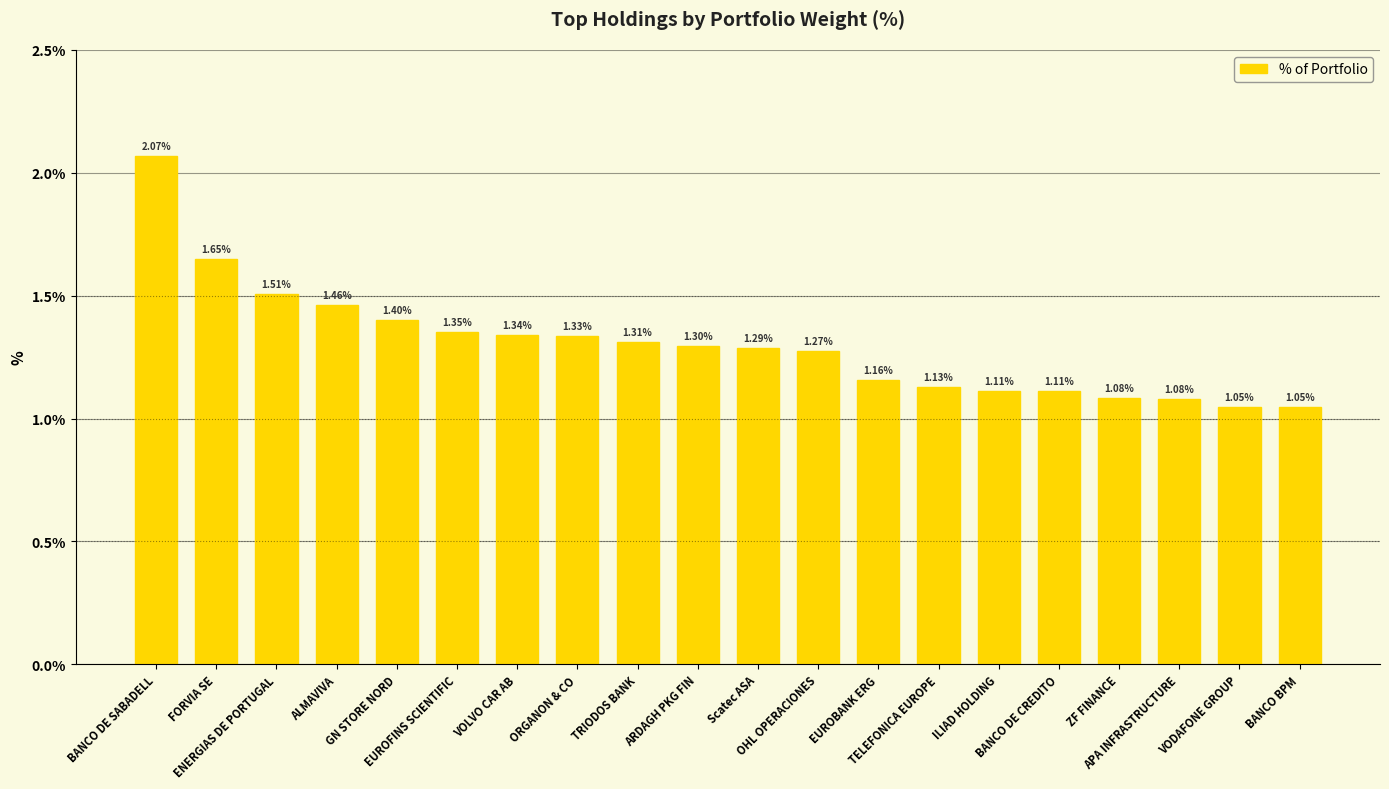

What is the difference between the values at VOLVO CAR AB and ZF FINANCE?

0.3